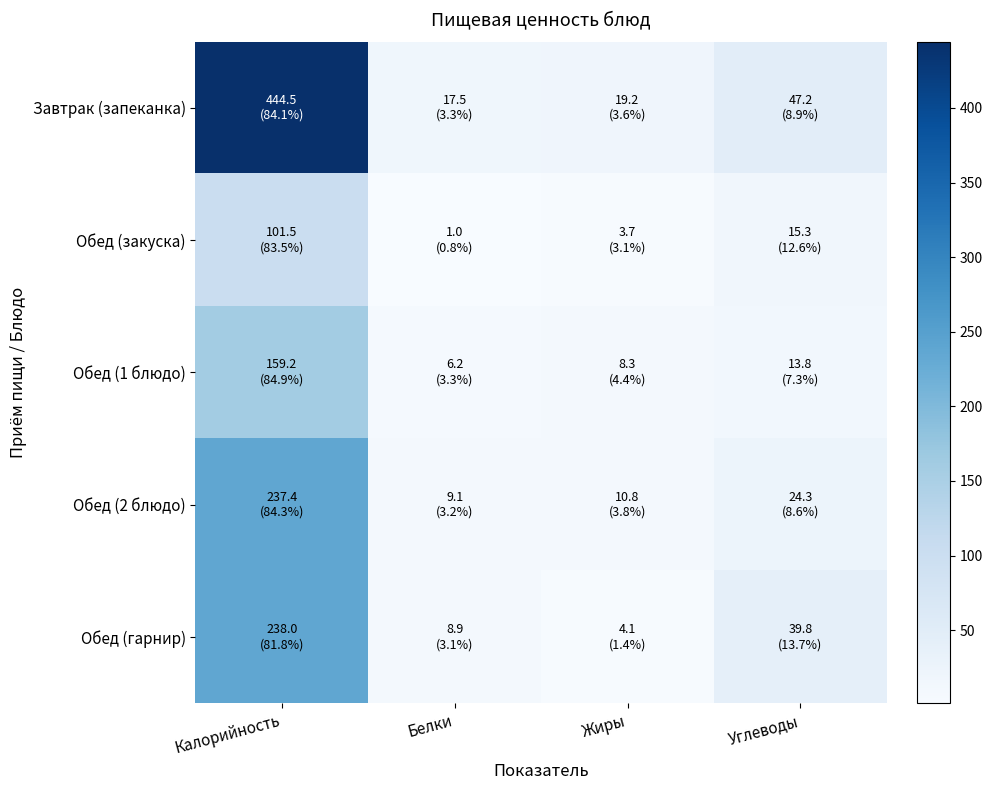

What is the greatest value displayed?

444.5